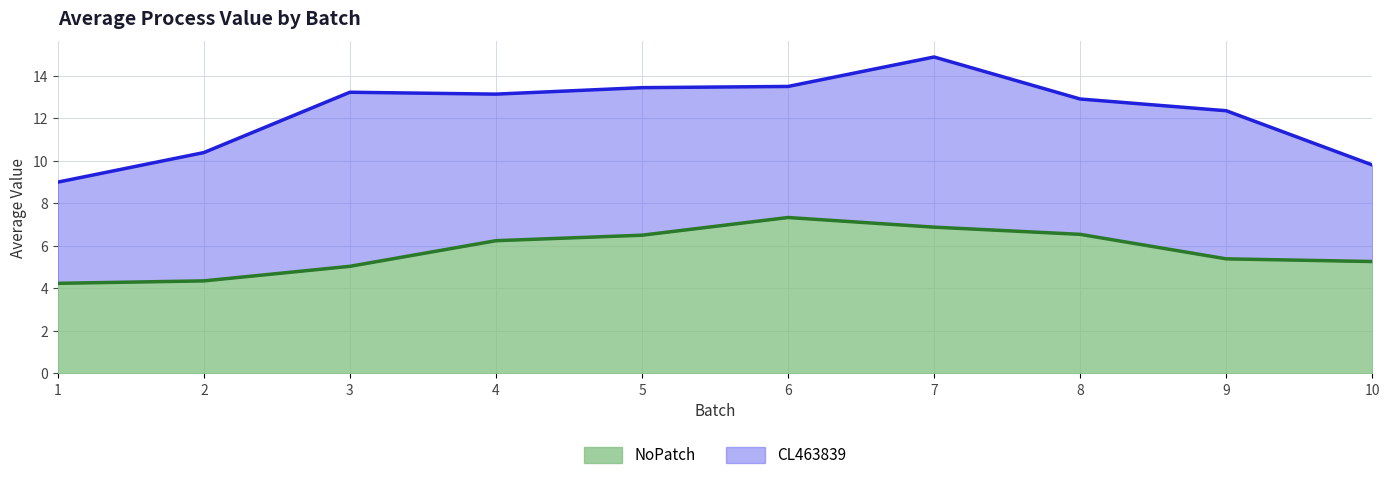

Which label corresponds to the smallest value in the chart?

1